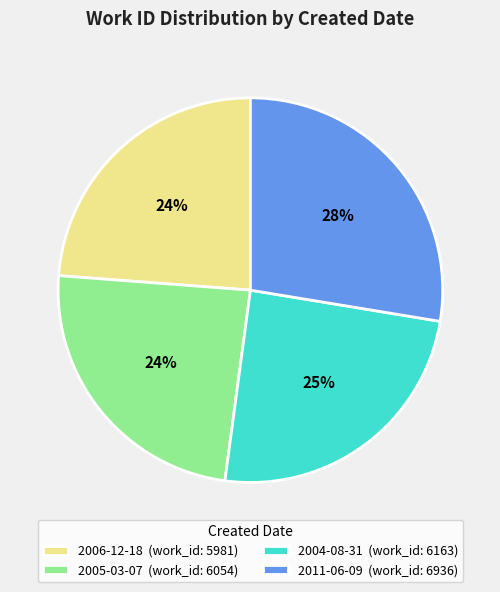

To the nearest percent, what percentage of the pie is 2006-12-18?

24%